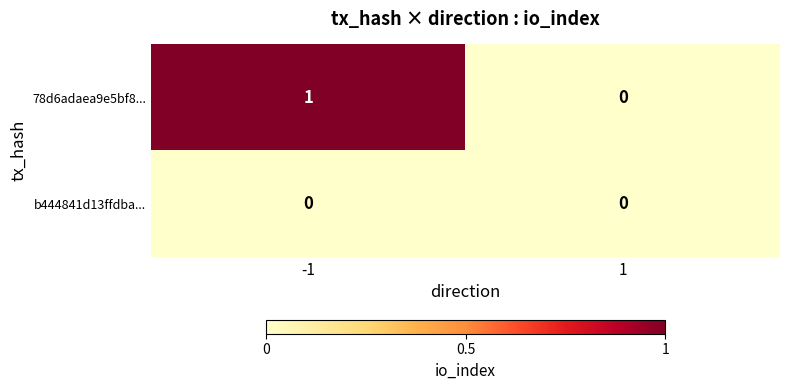

List the series in order of their peak value, lowest first.

b444841d13ffdba..., 78d6adaea9e5bf8...